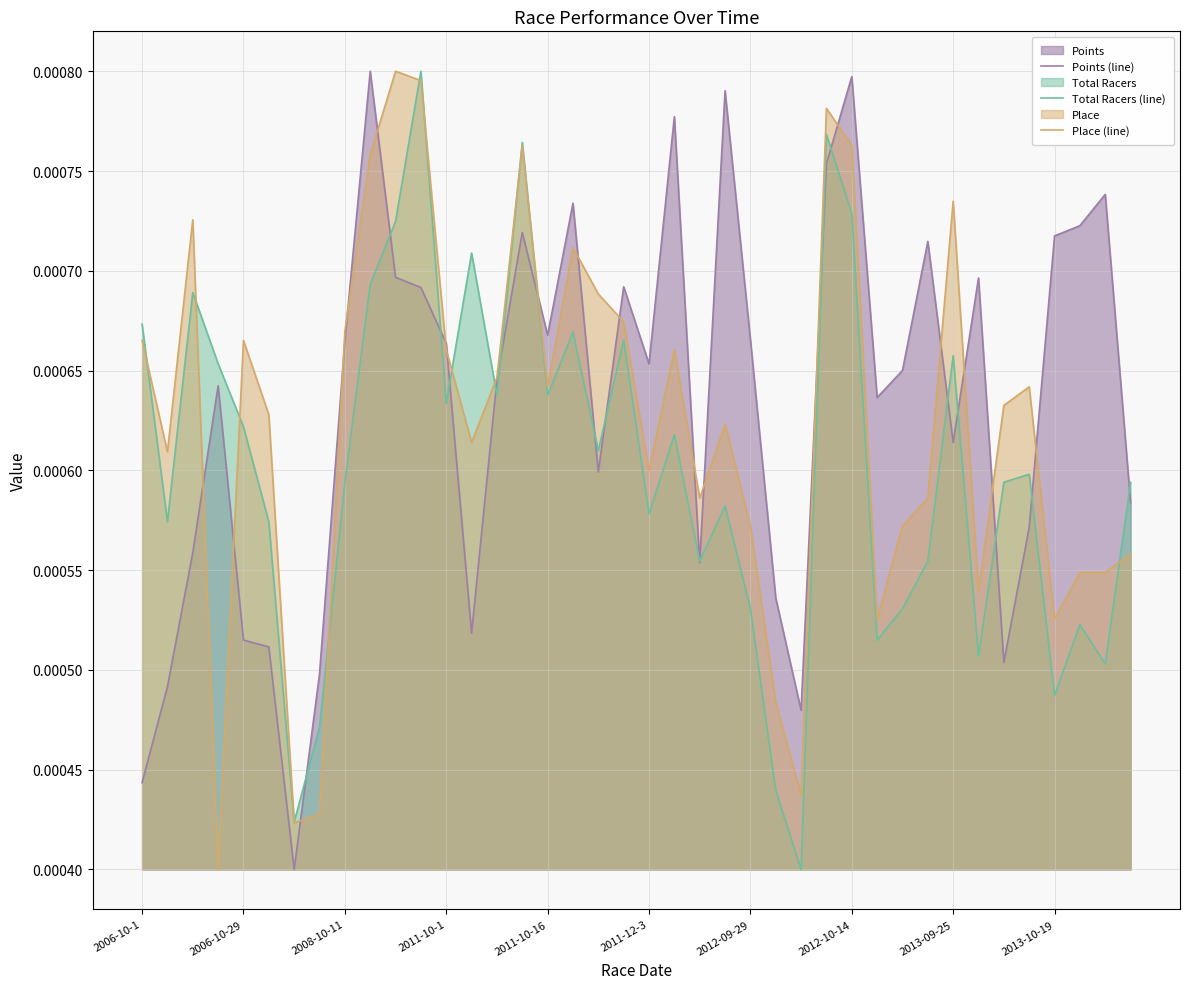

Which series changed the most between 2008-10-11 and 2011-12-3?

Place (line)